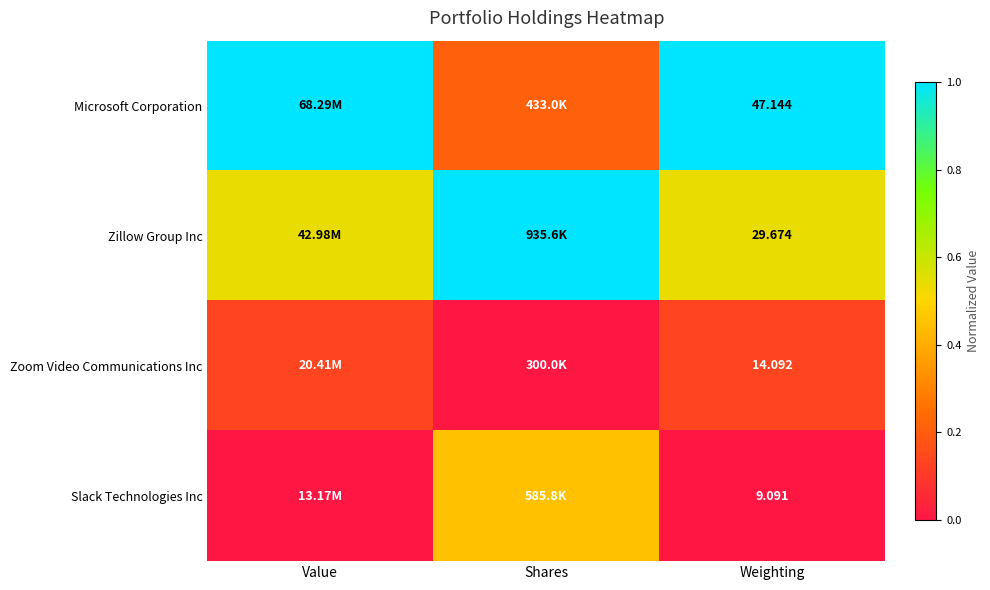

Between Value and Weighting, which is larger?

Value